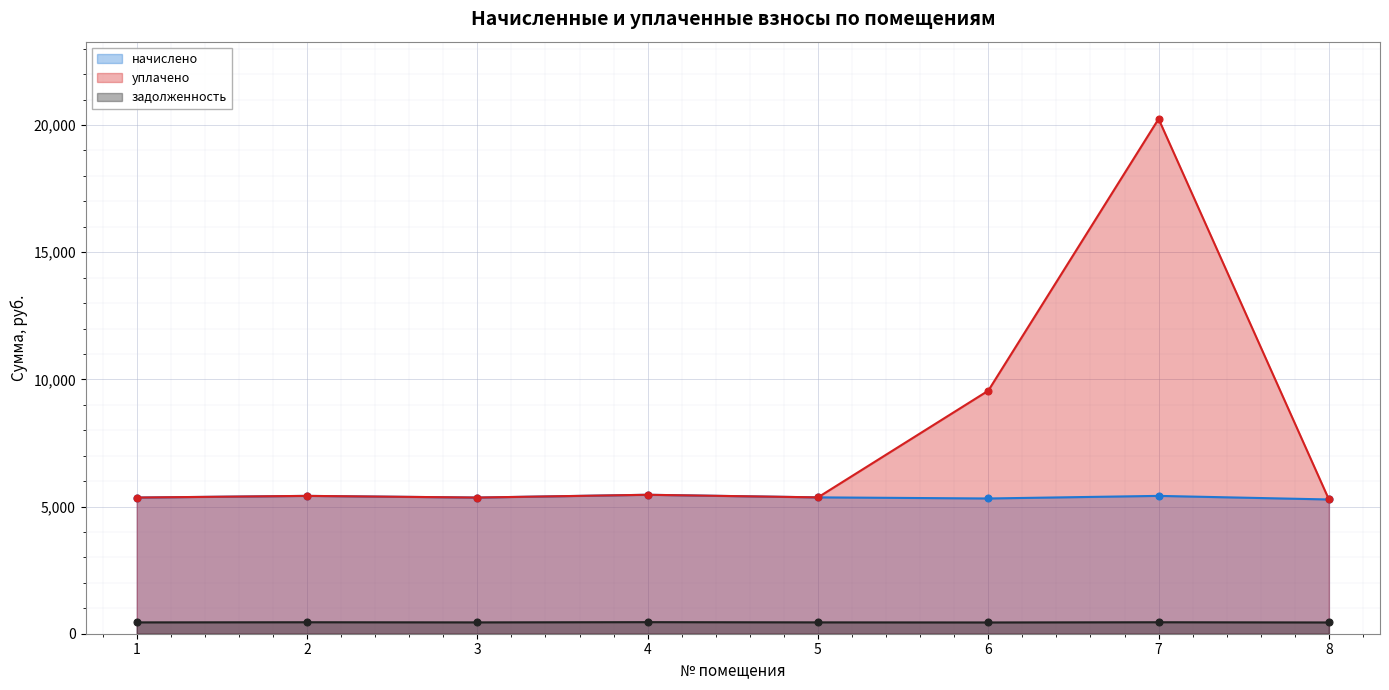

True or false: начислено has a value of 5317.3 at 6.

True